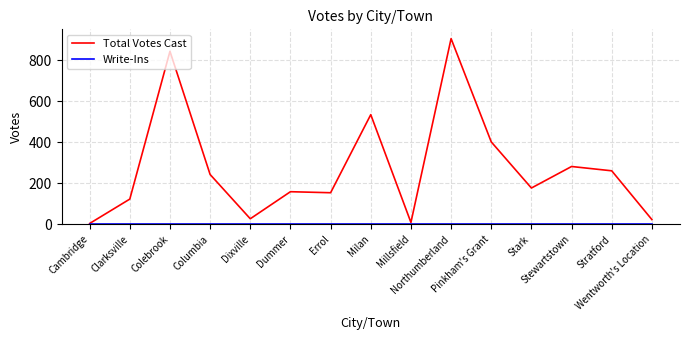

What is the difference between the highest and lowest values at Dixville?

27